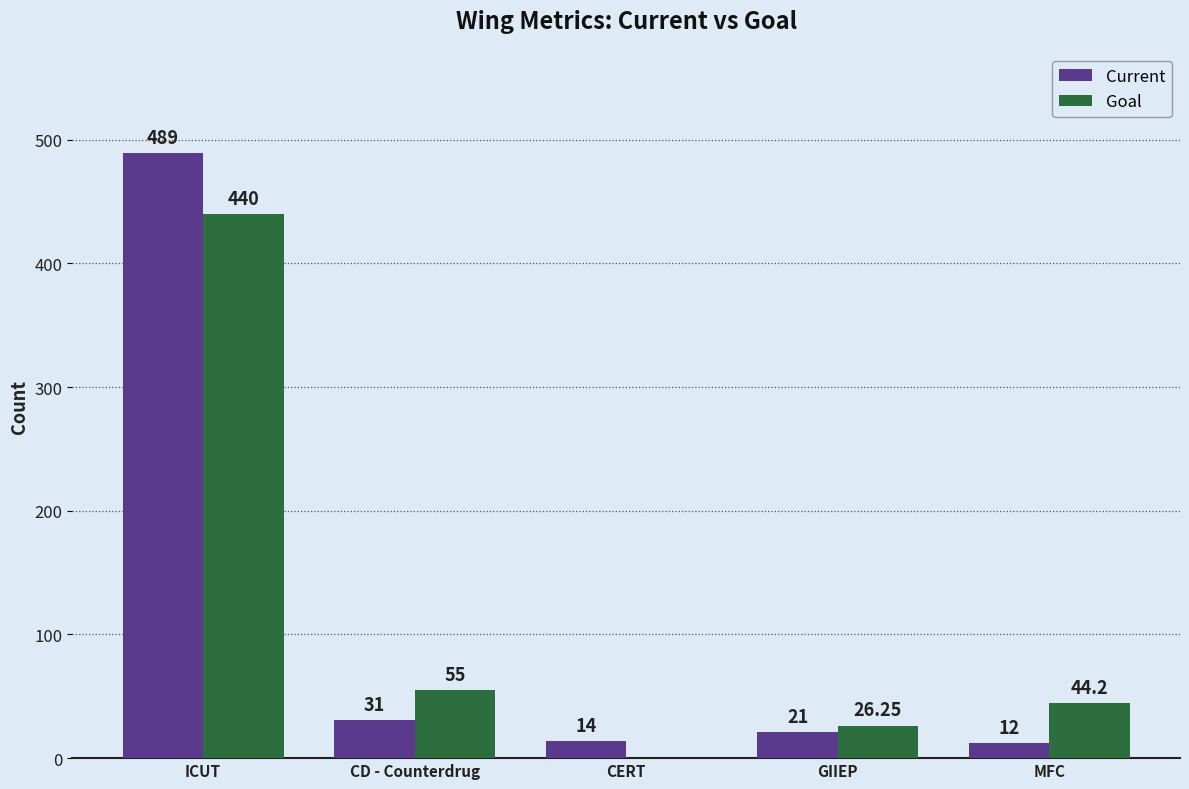

At which label is Goal closest to 220?

CD - Counterdrug